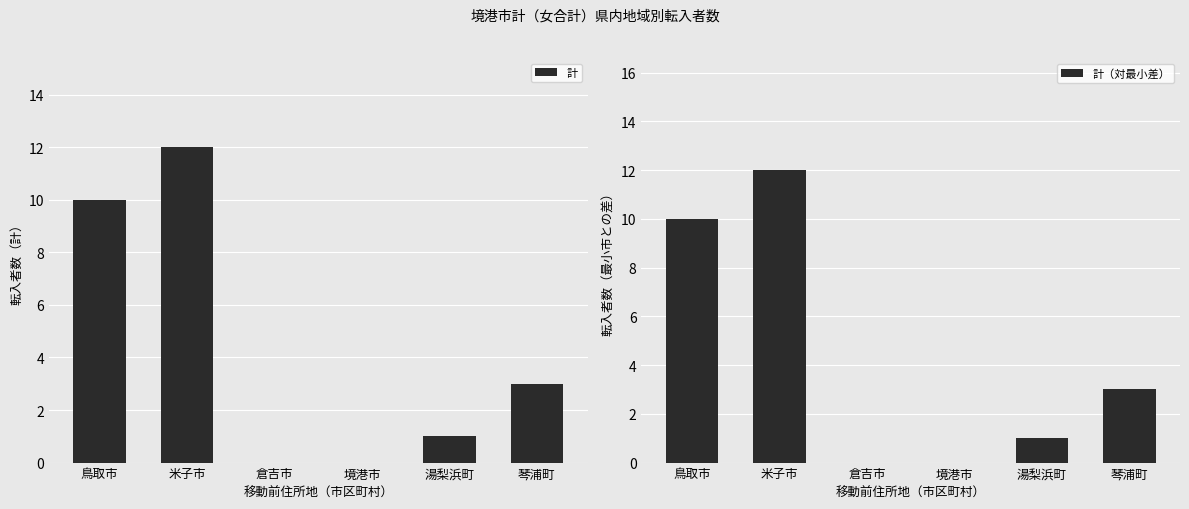

What is the maximum value for 計?

12